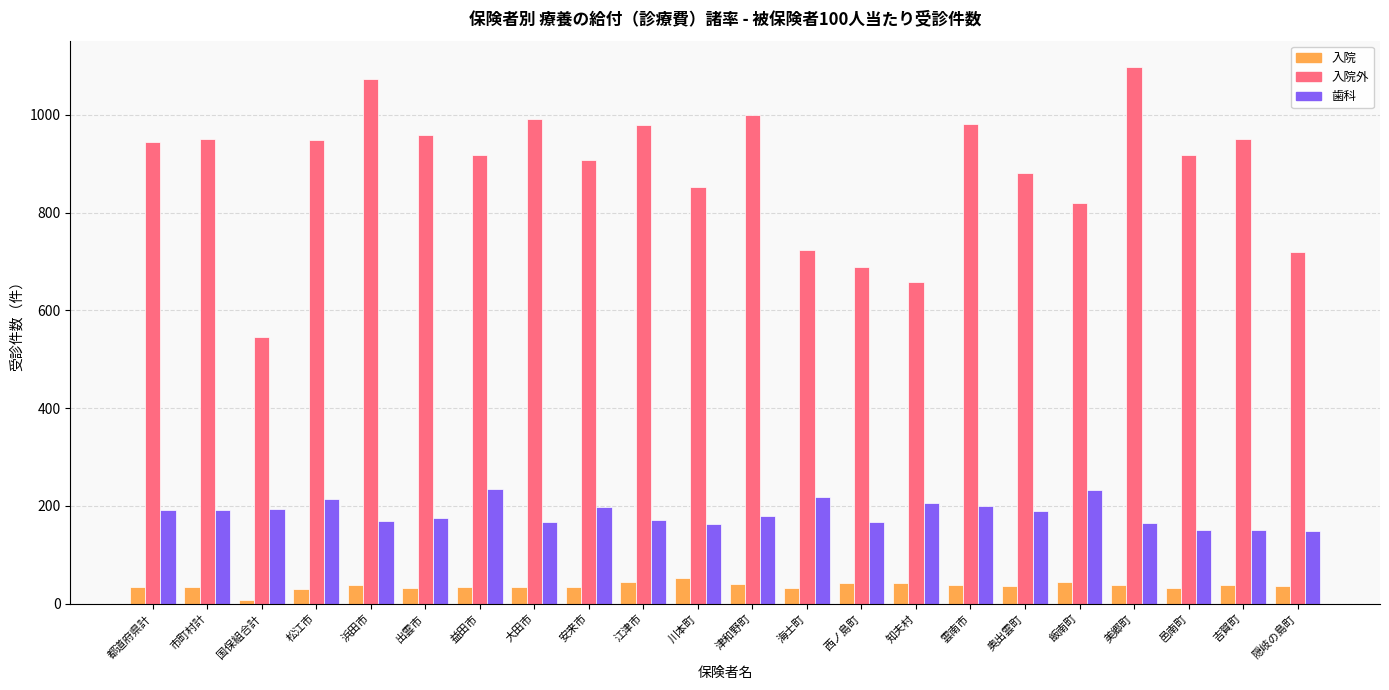

What is the value of the 入院 bar at the 16th from the left?

38.1